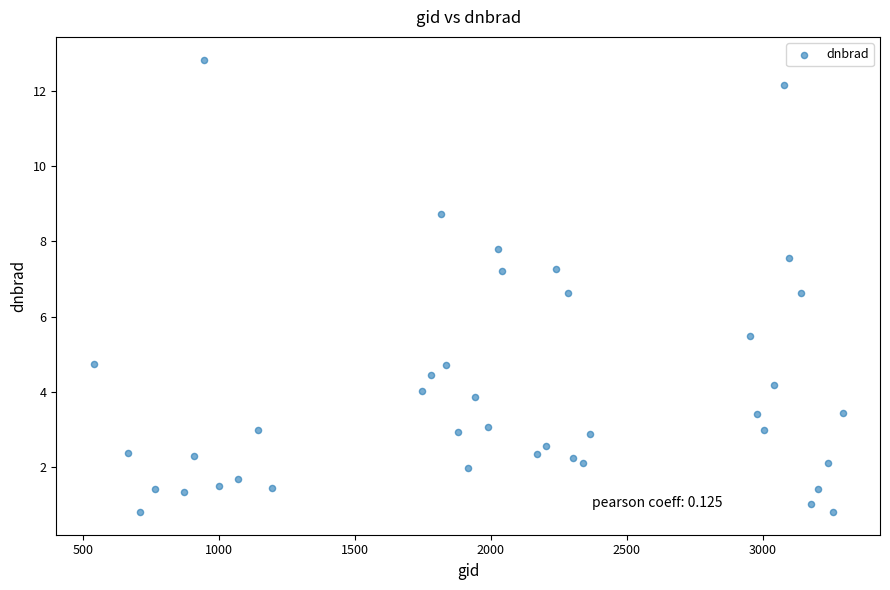

What is the range of Y values (max minus min)?

12.0